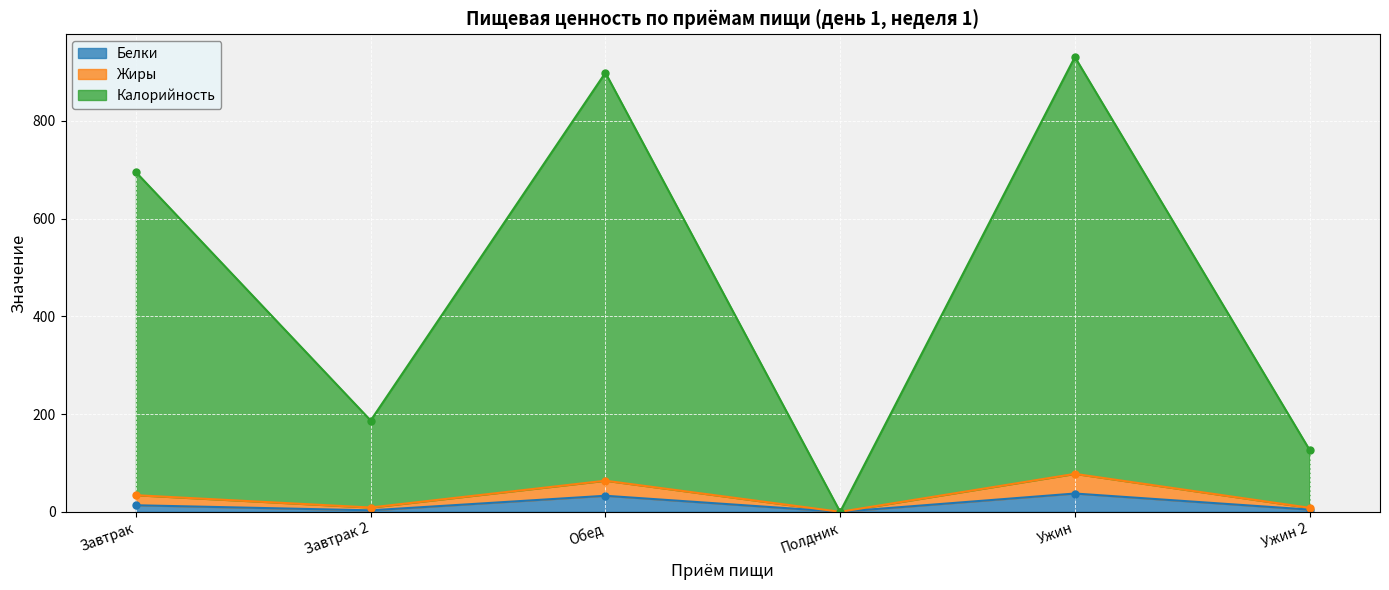

At which category does Белки reach its first local valley?

Завтрак 2